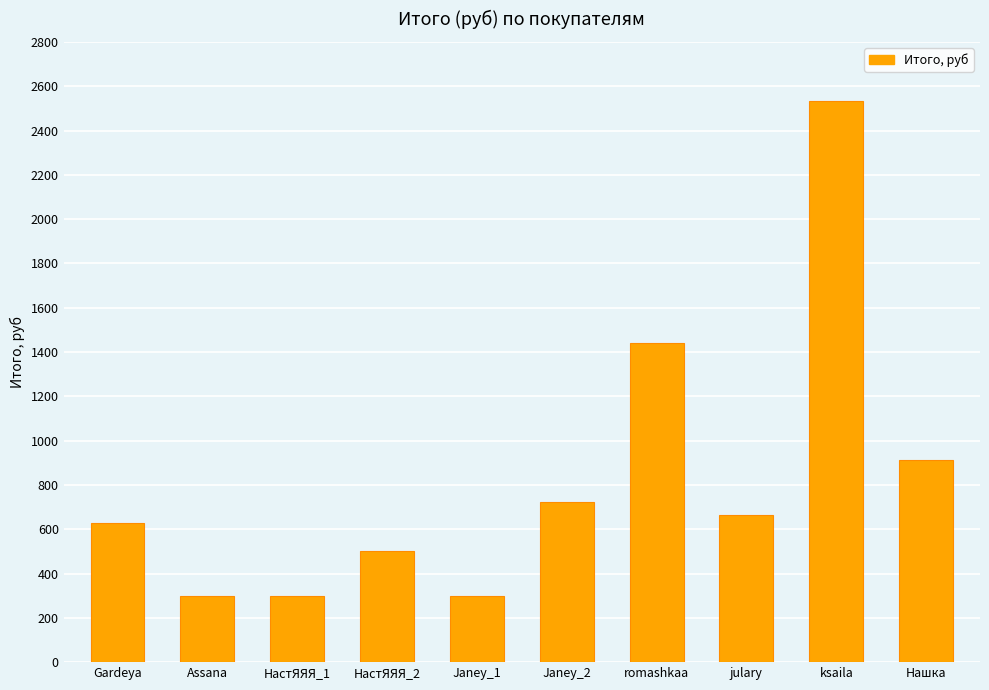

True or false: the data shows 1440.9 at romashkaa.

True